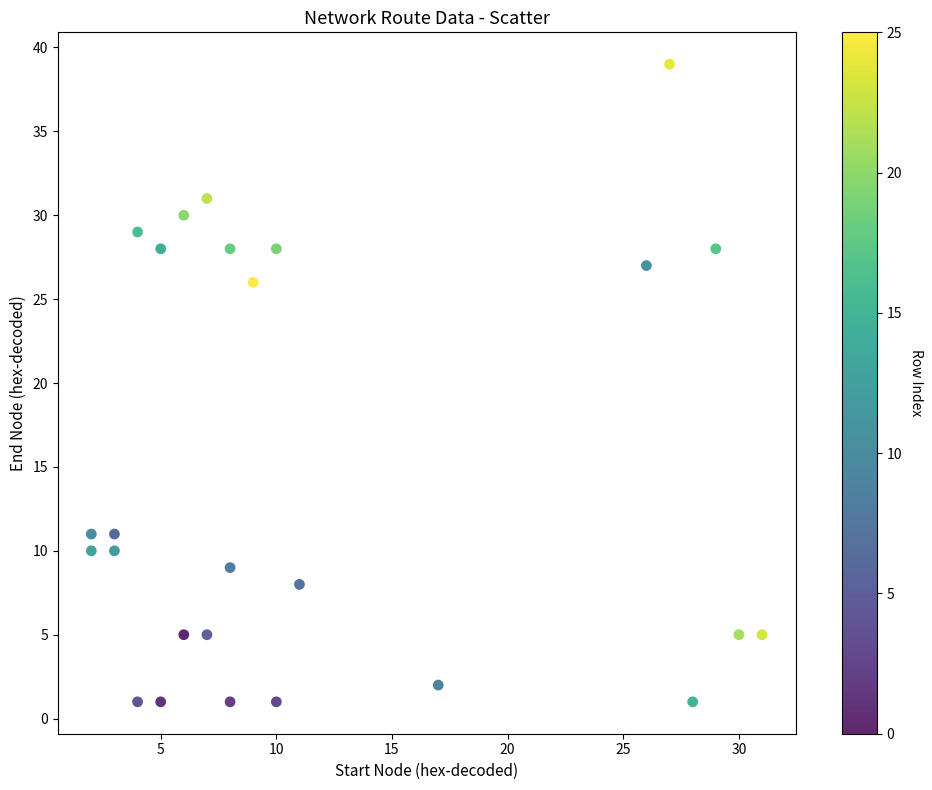

What is the range of X values (max minus min)?

29